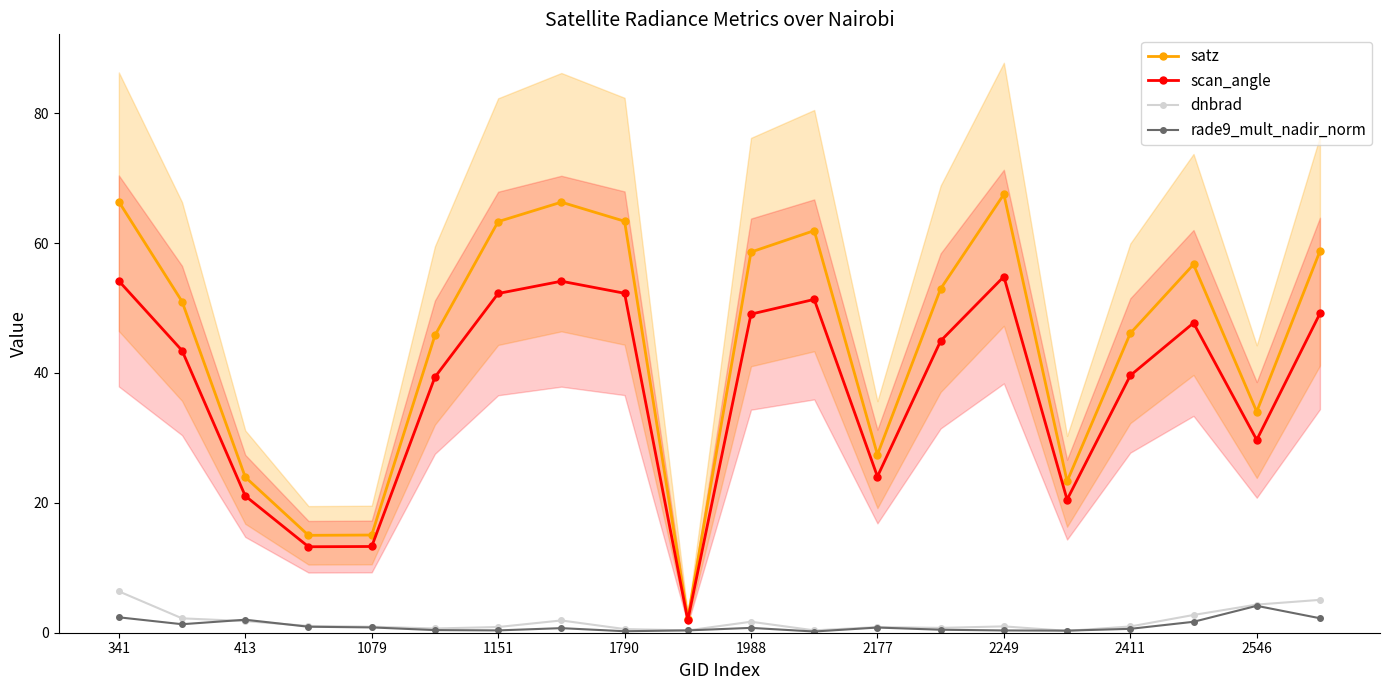

The satz series shows 31.8 at 1988. True or false?

False